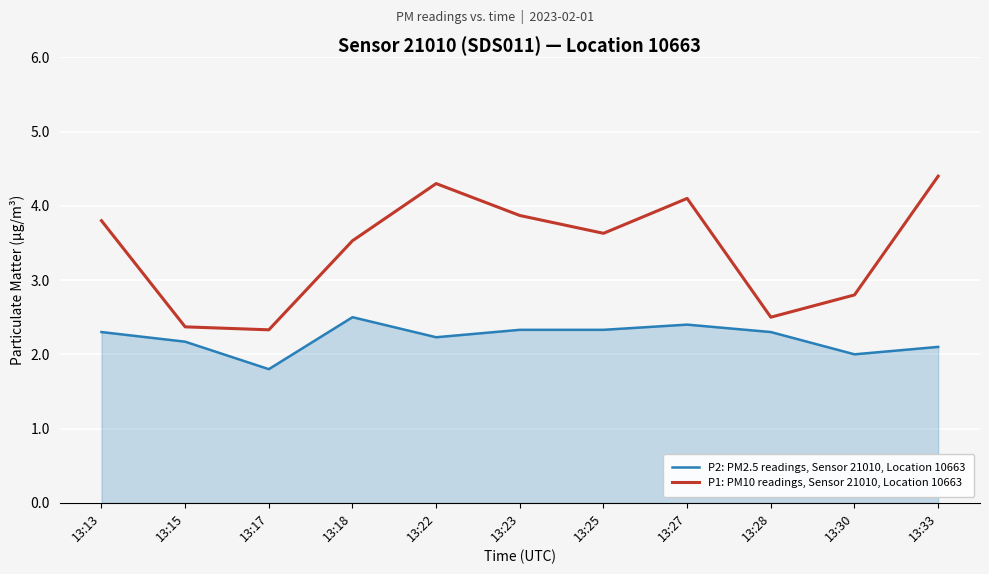

Which series has the largest total across all categories?

P1: PM10 readings, Sensor 21010, Location 10663